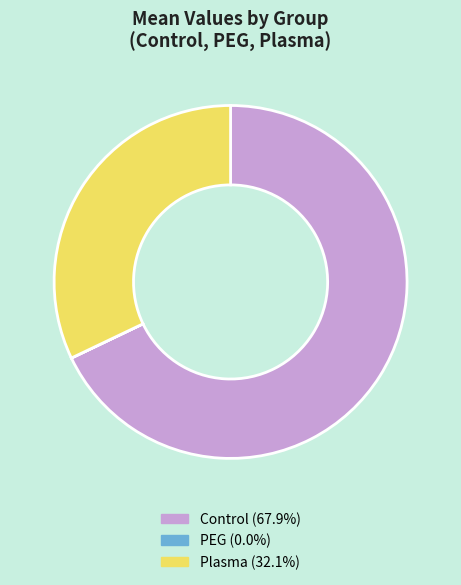

Approximately how many times larger is the value at Control (67.9%) compared to Plasma (32.1%)?

2.1